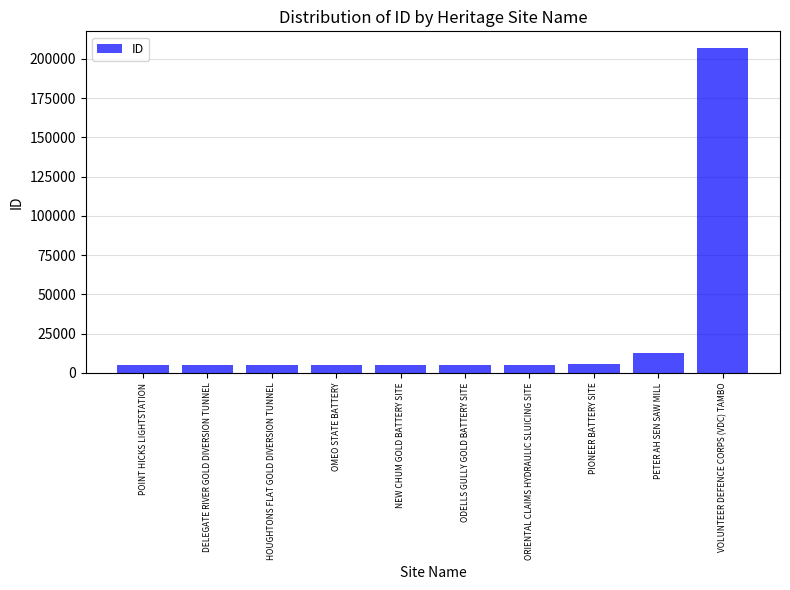

What is the label of the 4th bar from the left?

OMEO STATE BATTERY